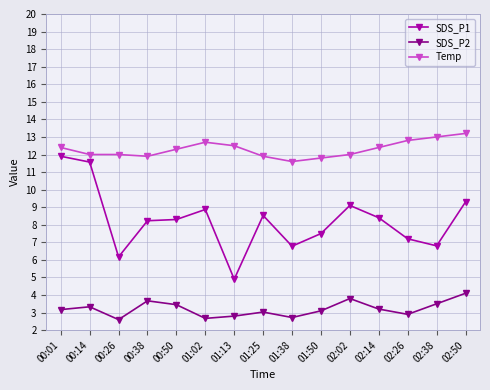

What is the minimum value shown in the chart?

2.6